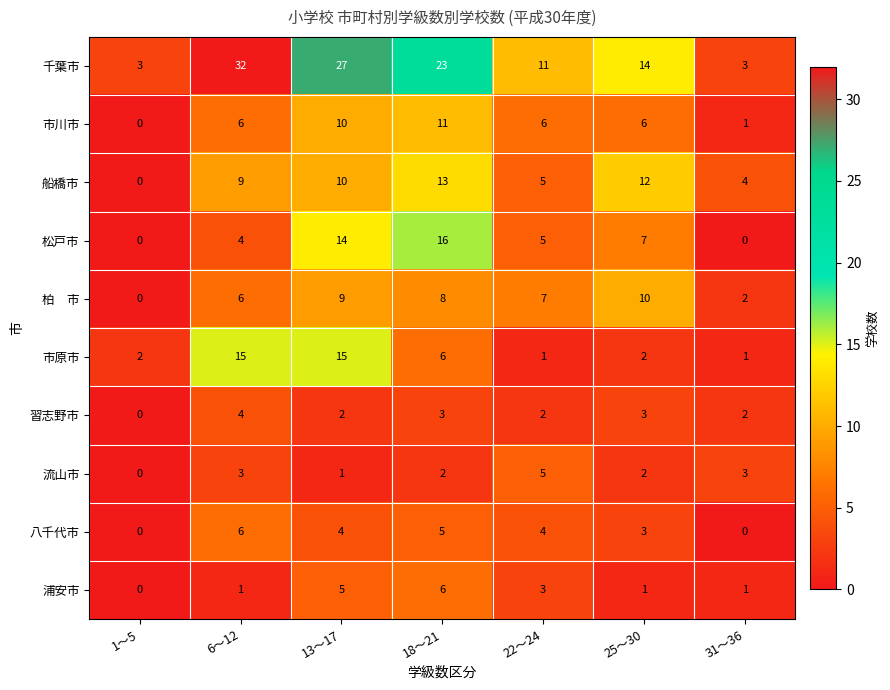

Which series has the largest range (max minus min)?

千葉市